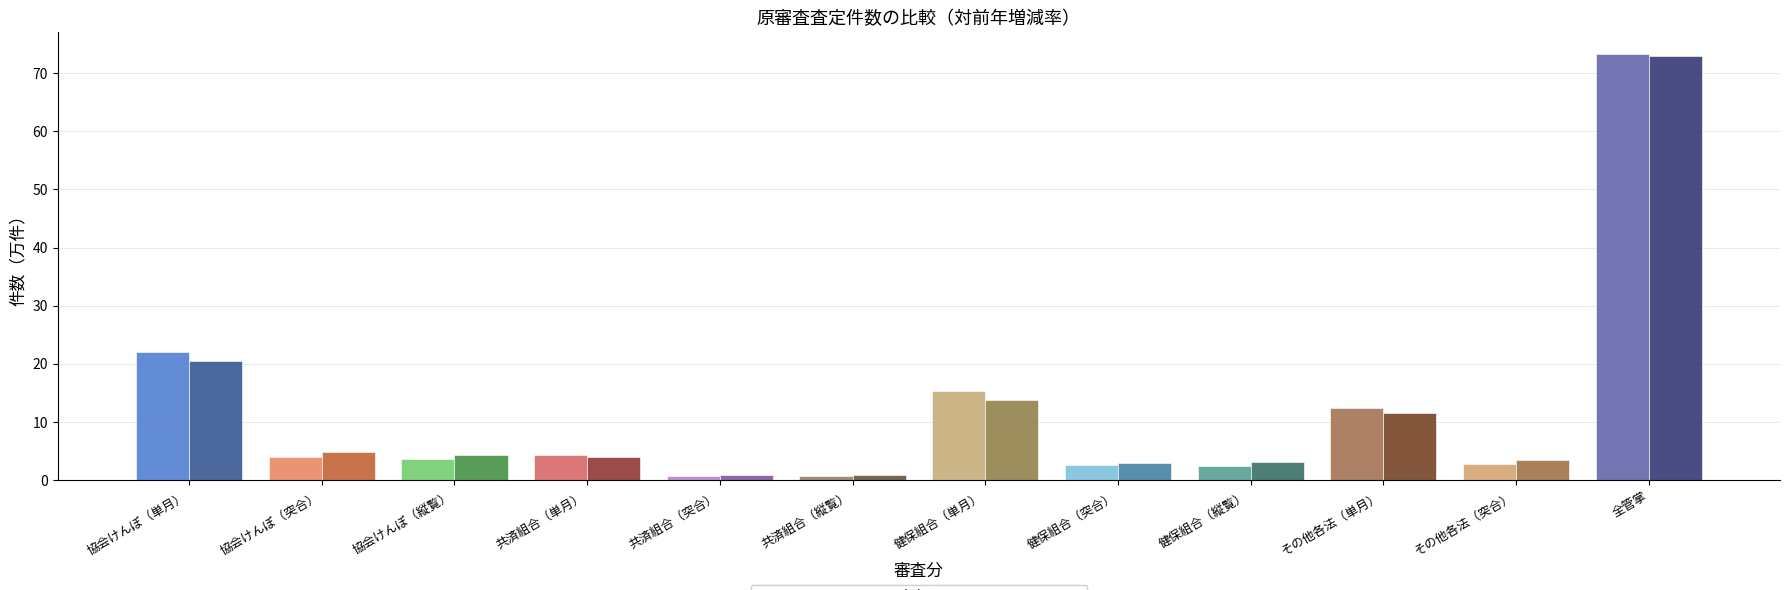

At how many categories does at least one series exceed 14?

3